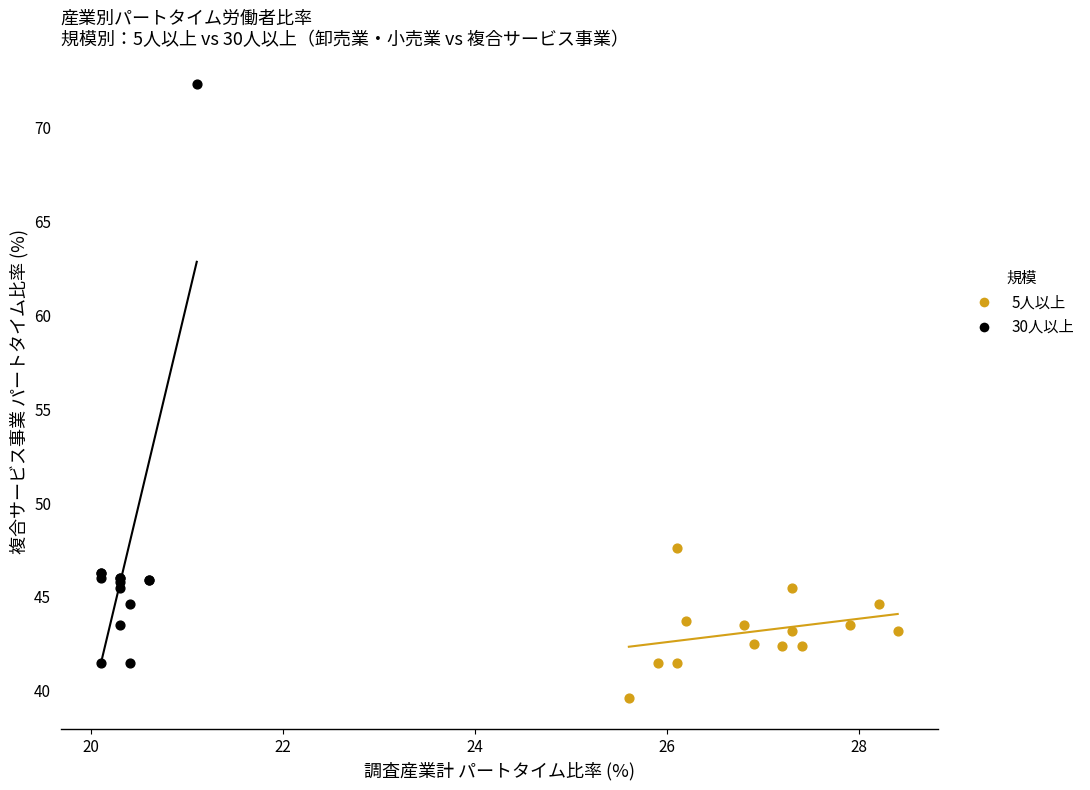

Which series has the widest spread of Y values?

30人以上